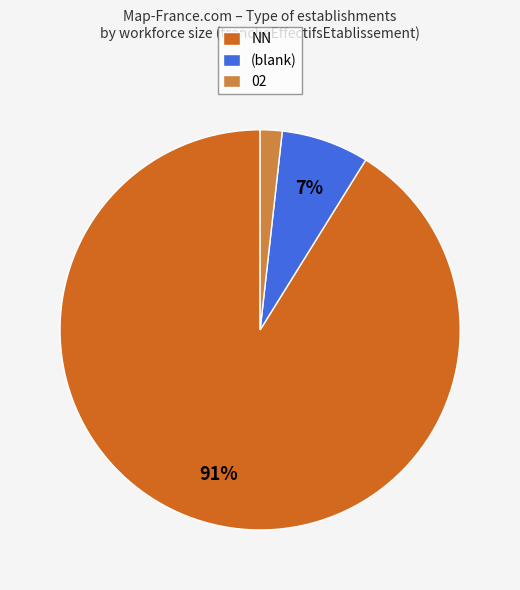

How many segments does this pie chart have?

3